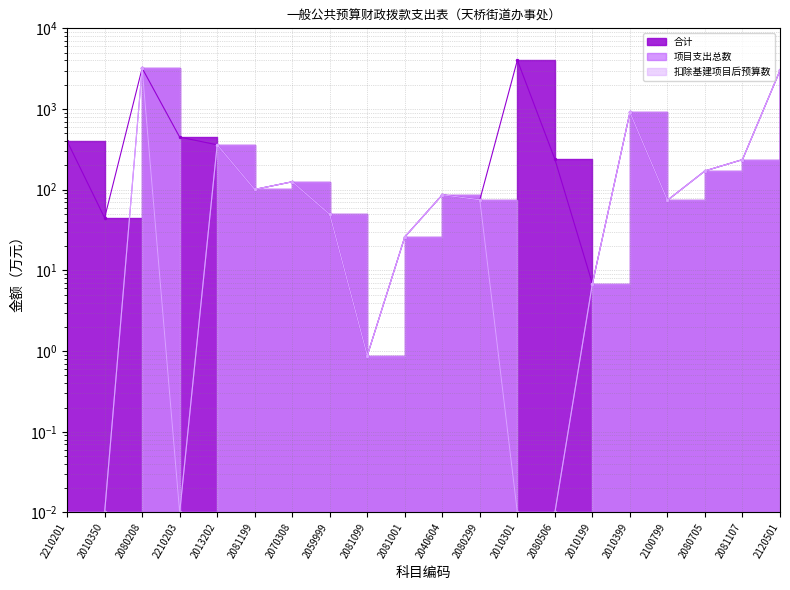

What is the value of the 扣除基建项目后预算数 point at the 8th from the left?

49.4